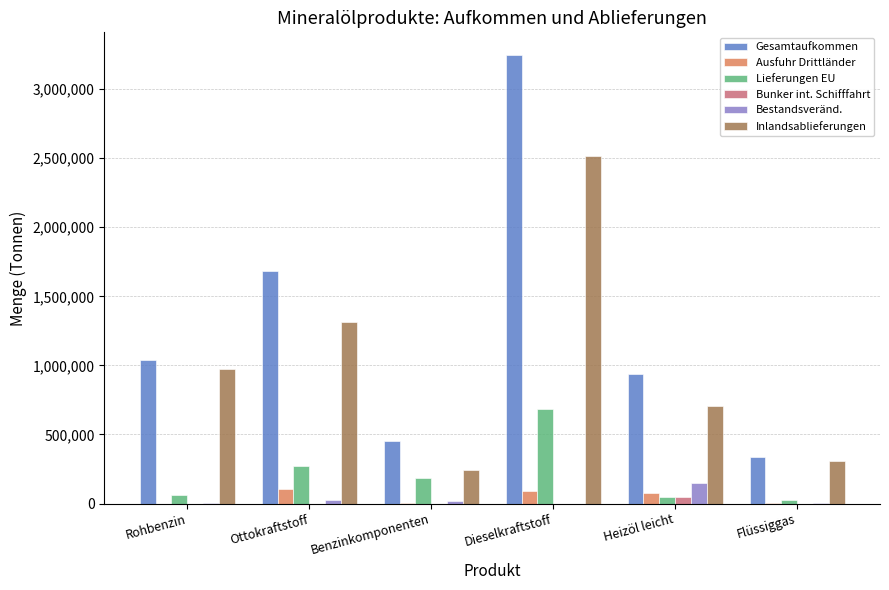

What position from the right is Ottokraftstoff?

5